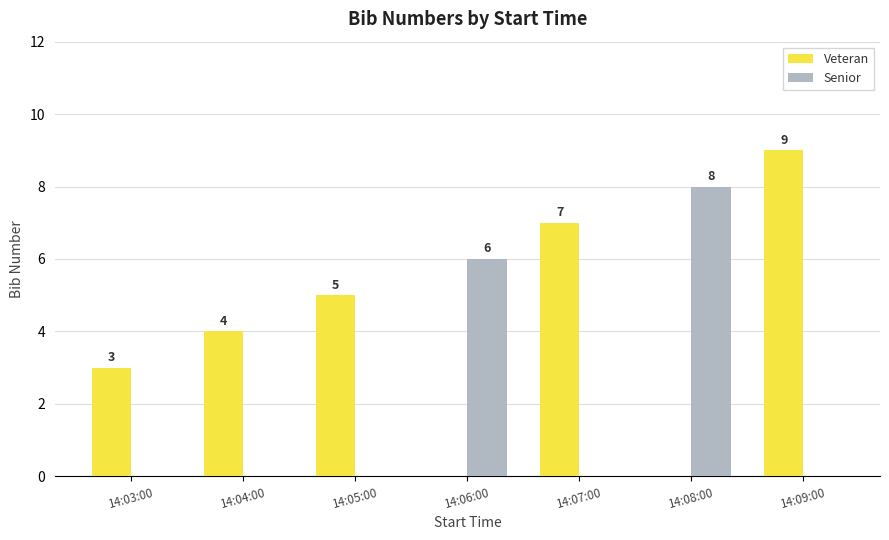

What is the sum of the Veteran values at 14:06:00 and 14:09:00?

9